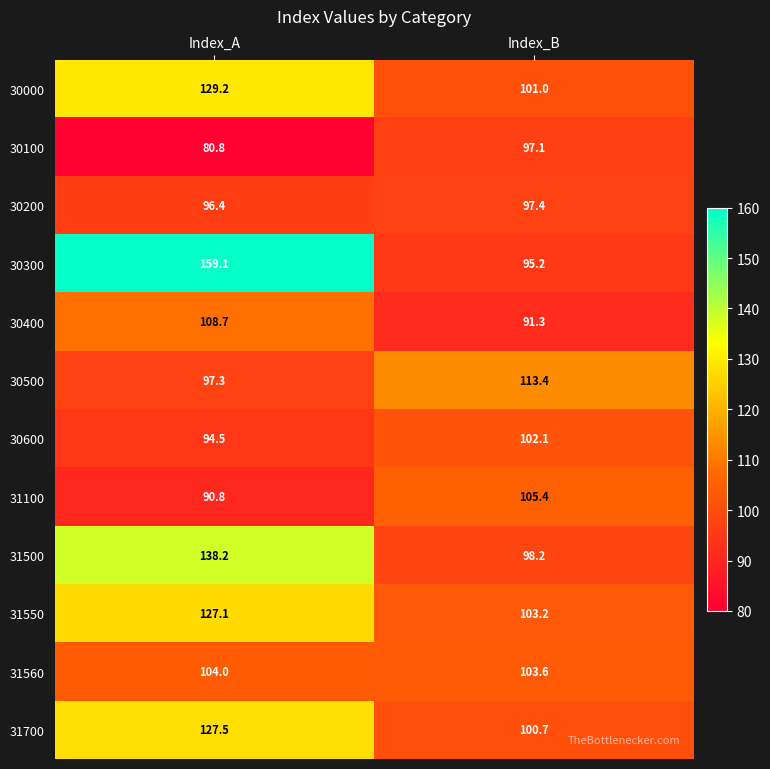

What is the average value of the 30300 series?

127.2